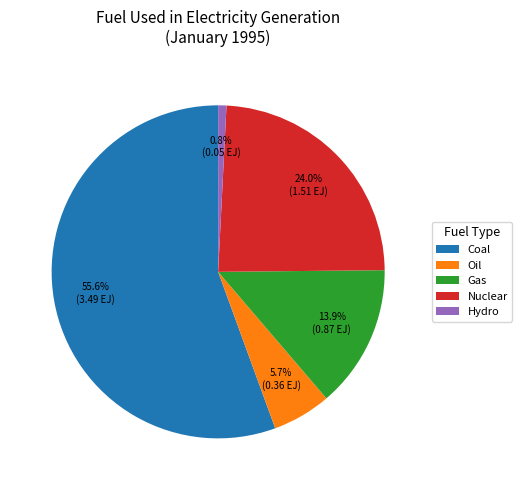

Does Oil represent more than half of the total?

No